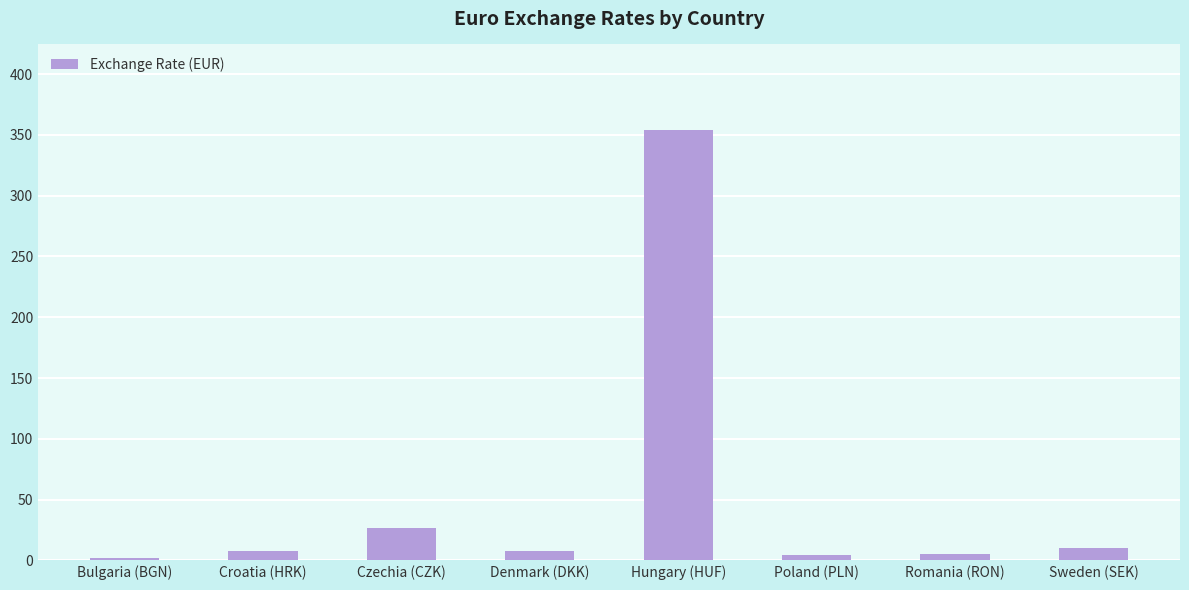

Does the chart contain stacked bars?

No